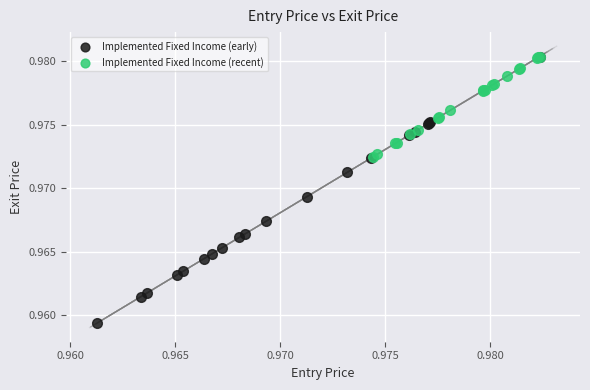

Which series has the widest spread of Y values?

Implemented Fixed Income (early)